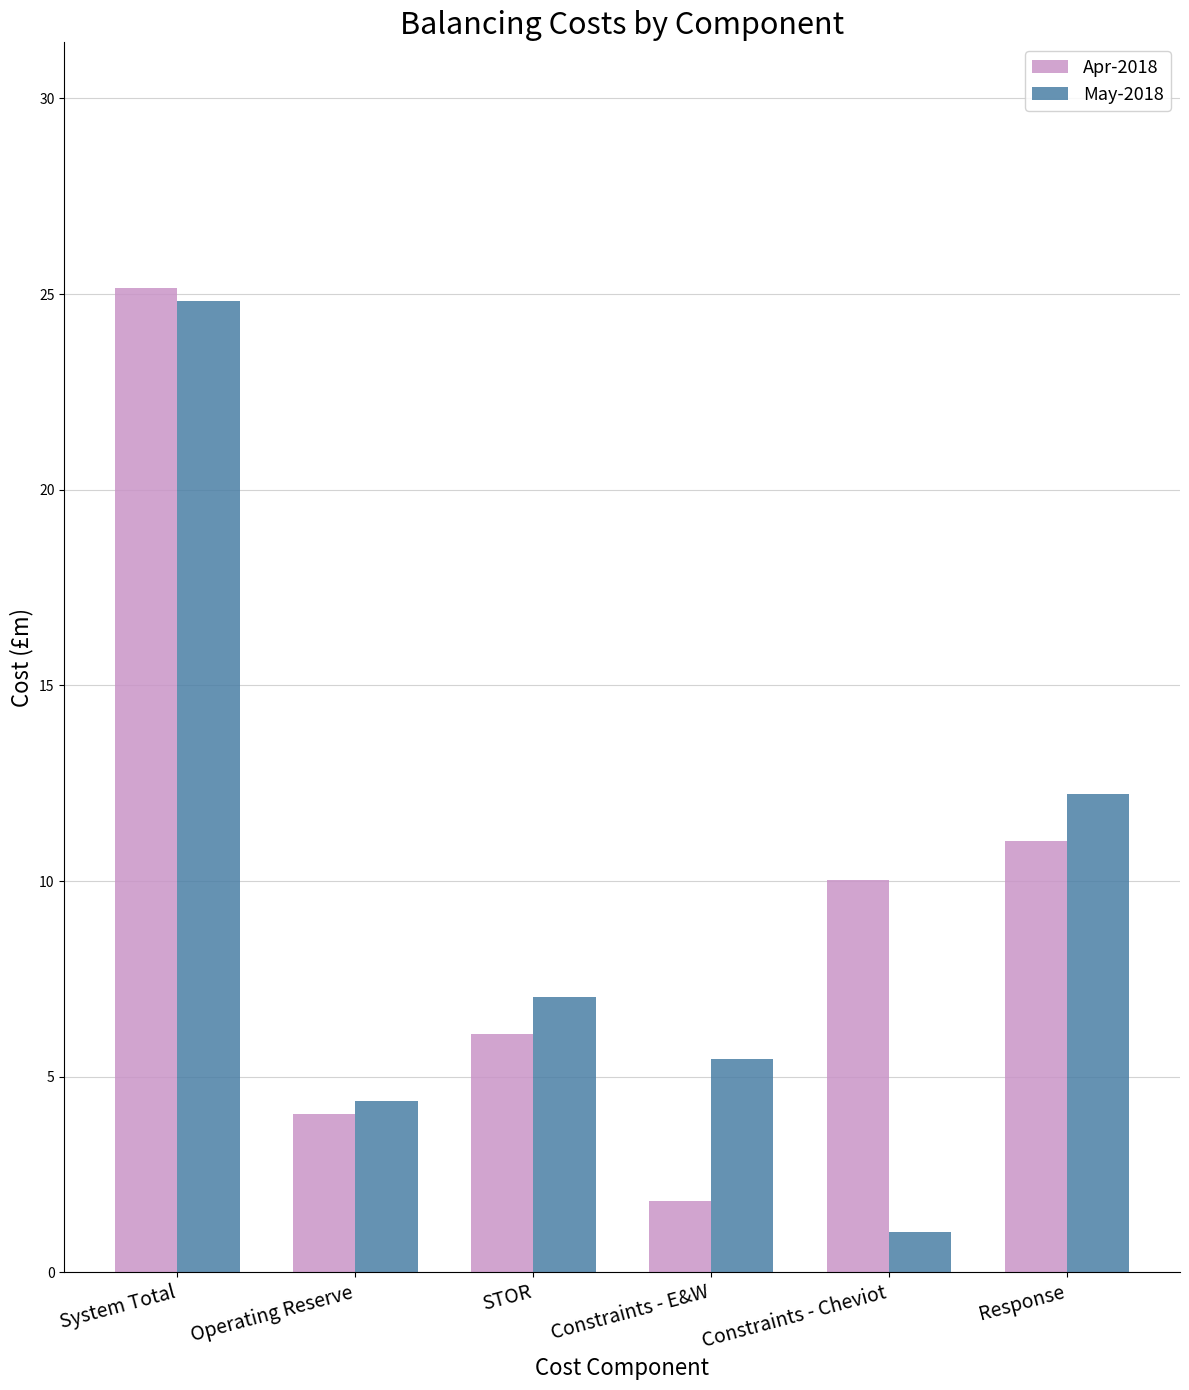

The Apr-2018 series shows 7.1 at Response. True or false?

False